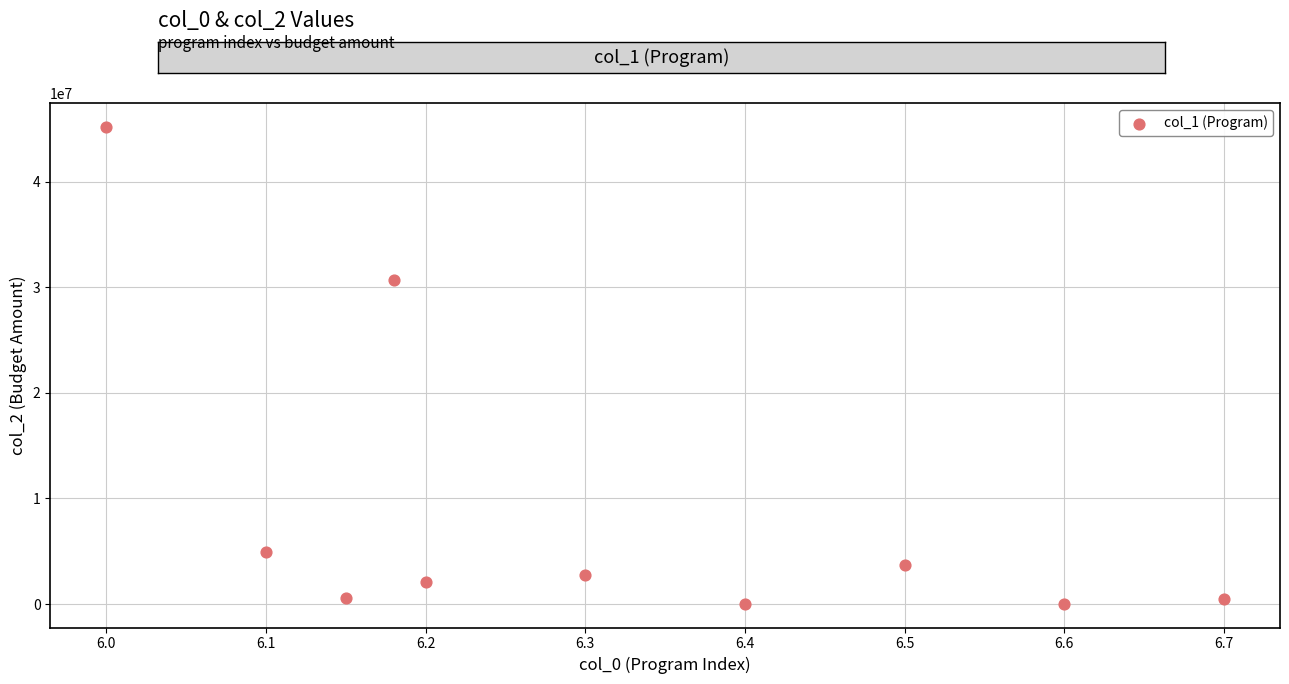

What is the range of Y values (max minus min)?

45137545